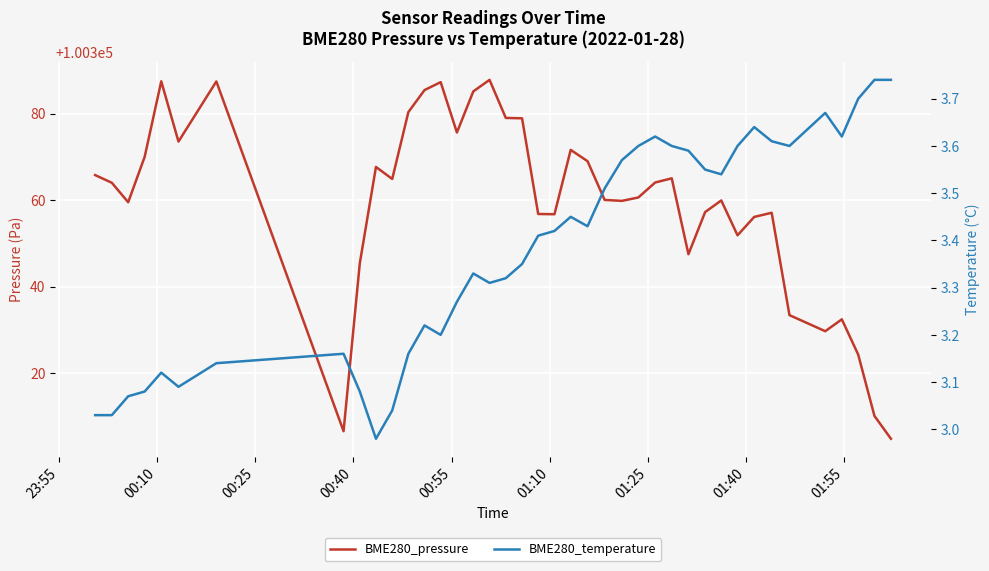

What is the average value of the BME280_temperature series?

3.4